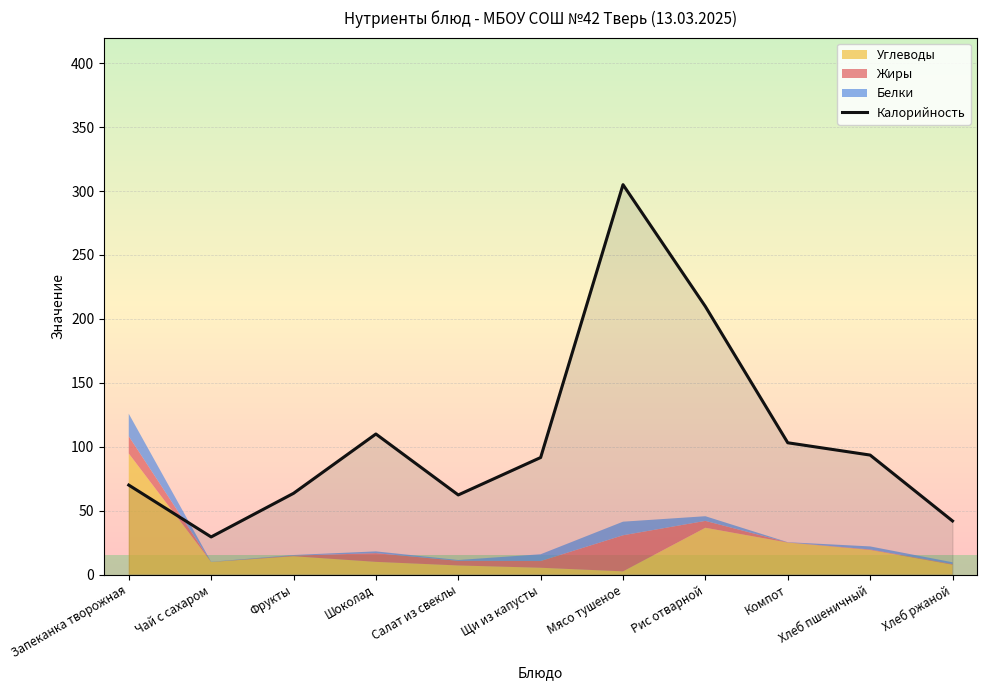

The chart shows a value of 161.6 at Щи из капусты. True or false?

False